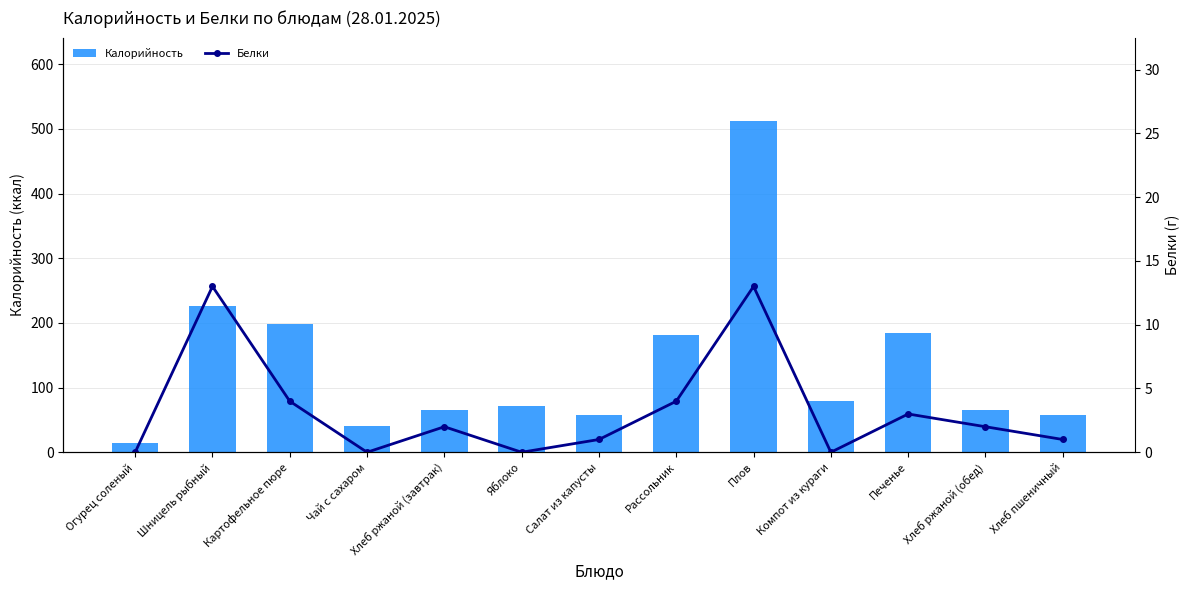

At which category is the sum across all series the highest?

Плов